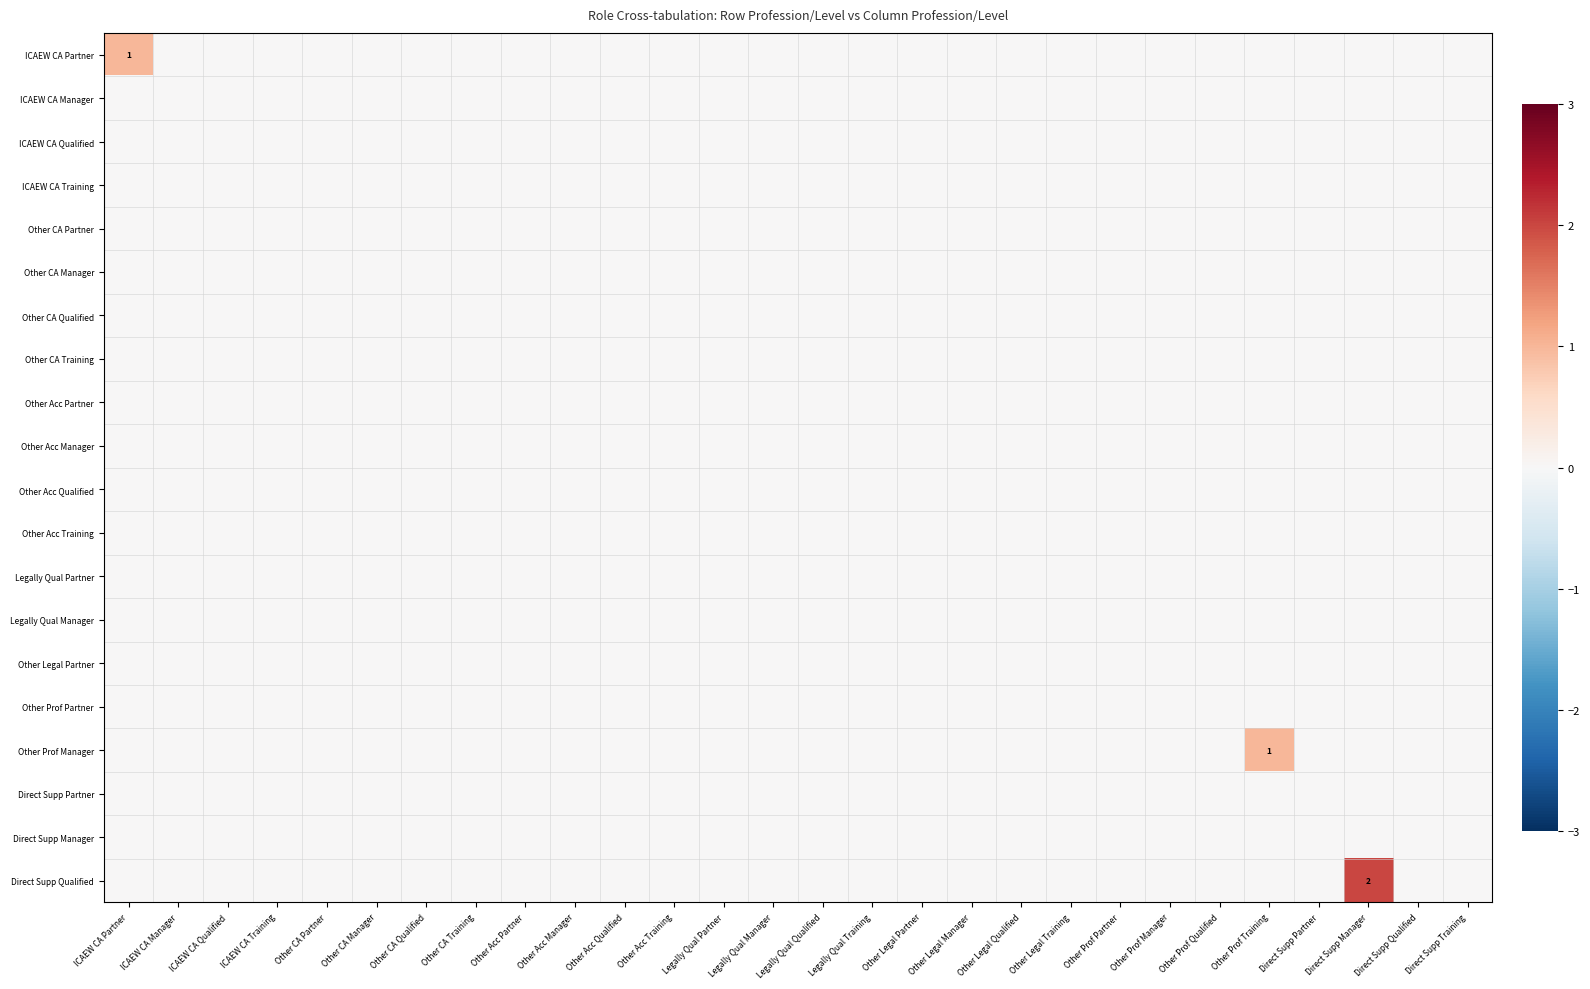

At Direct Supp Manager, list the series in order from smallest to largest.

ICAEW CA Partner, ICAEW CA Manager, ICAEW CA Qualified, ICAEW CA Training, Other CA Partner, Other CA Manager, Other CA Qualified, Other CA Training, Other Acc Partner, Other Acc Manager, Other Acc Qualified, Other Acc Training, Legally Qual Partner, Legally Qual Manager, Other Legal Partner, Other Prof Partner, Other Prof Manager, Direct Supp Partner, Direct Supp Manager, Direct Supp Qualified